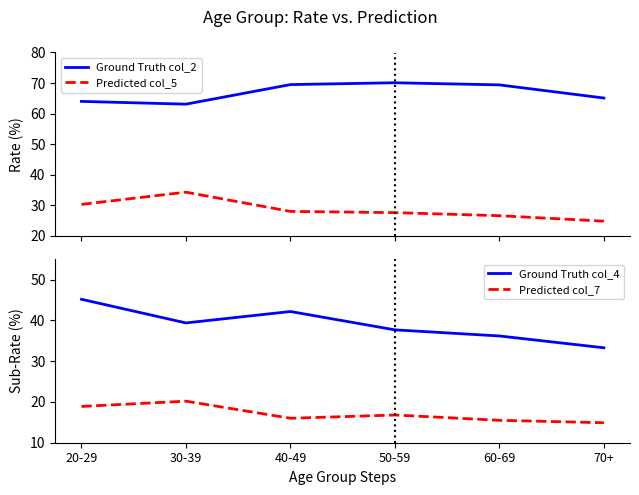

Where does the Predicted col_5 series first go above 28?

20-29